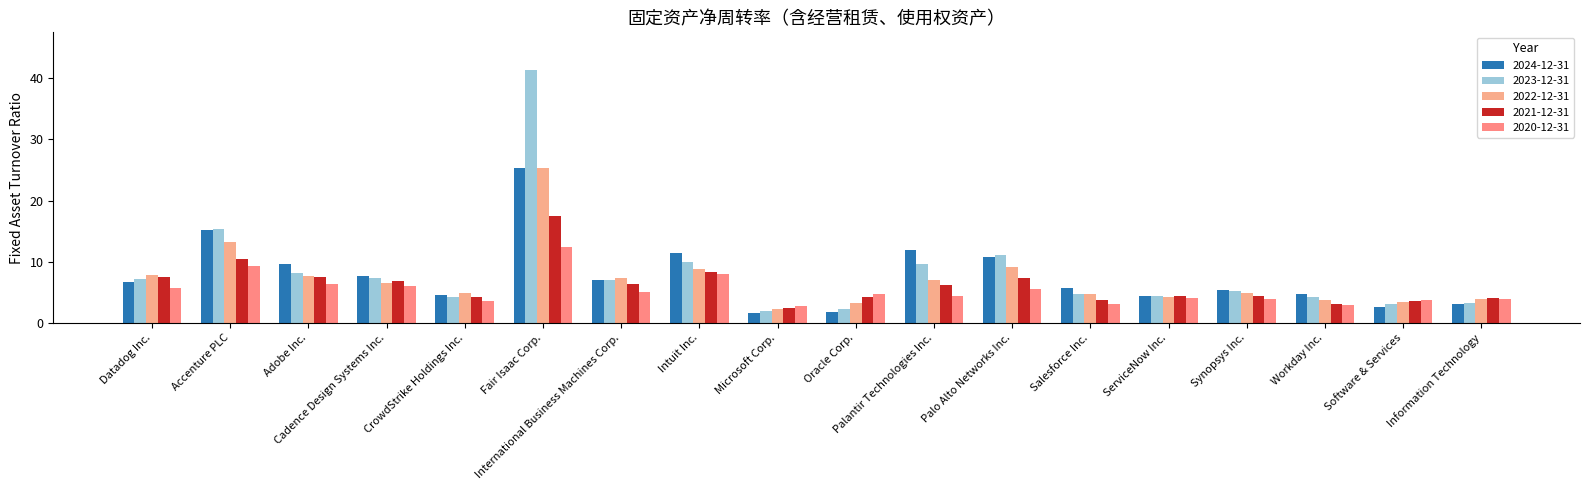

Where does the 2021-12-31 series first go above 6?

Datadog Inc.